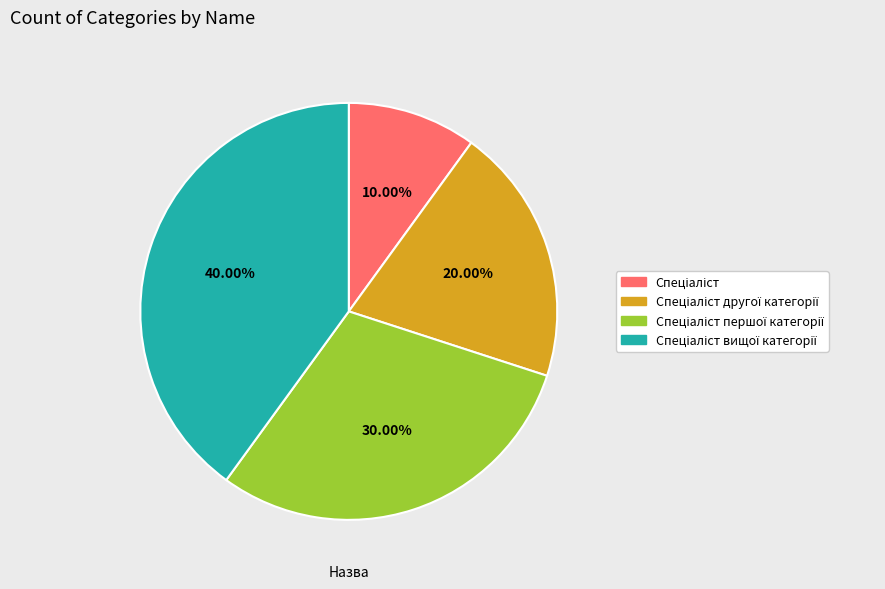

Is there any slice that represents more than half of the pie?

No